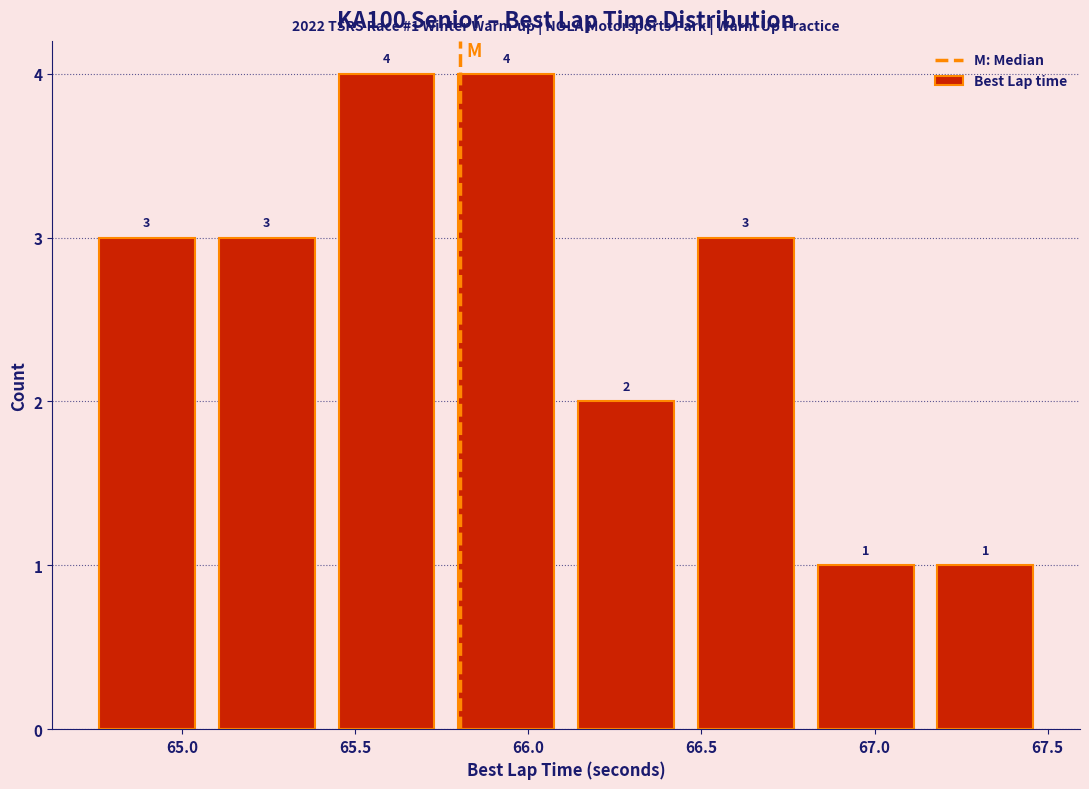

What is the height of the bar covering 66.80 to 67.15 on the x-axis? The bar edges are not printed on the chart, so give them approximately, as read against the axis.

1